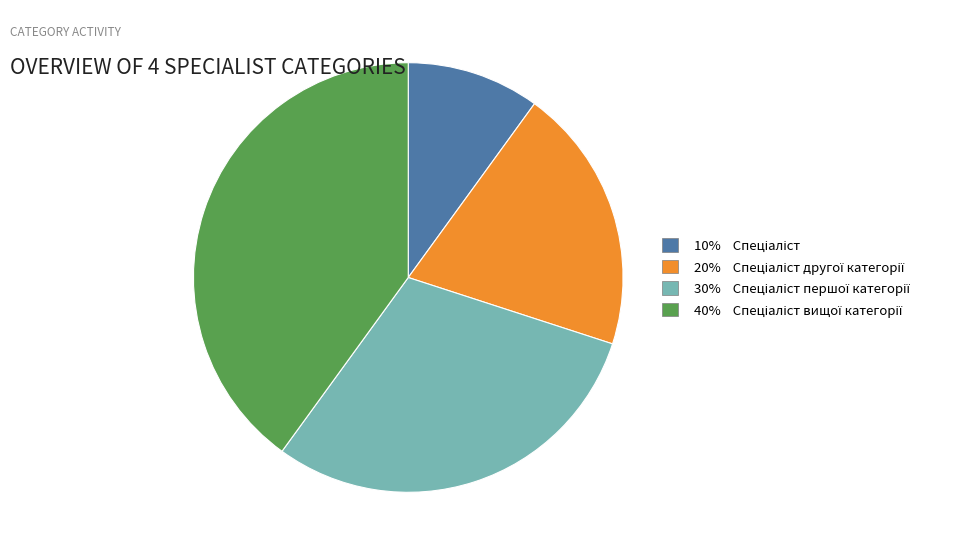

Is there any slice that represents more than half of the pie?

No